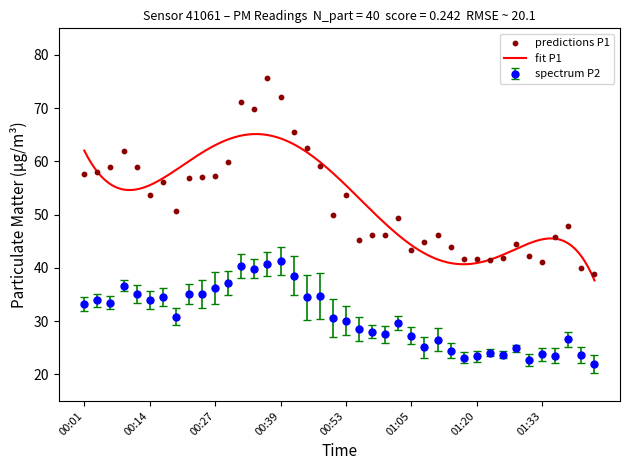

What is the highest value of the spectrum P2 series?

41.4